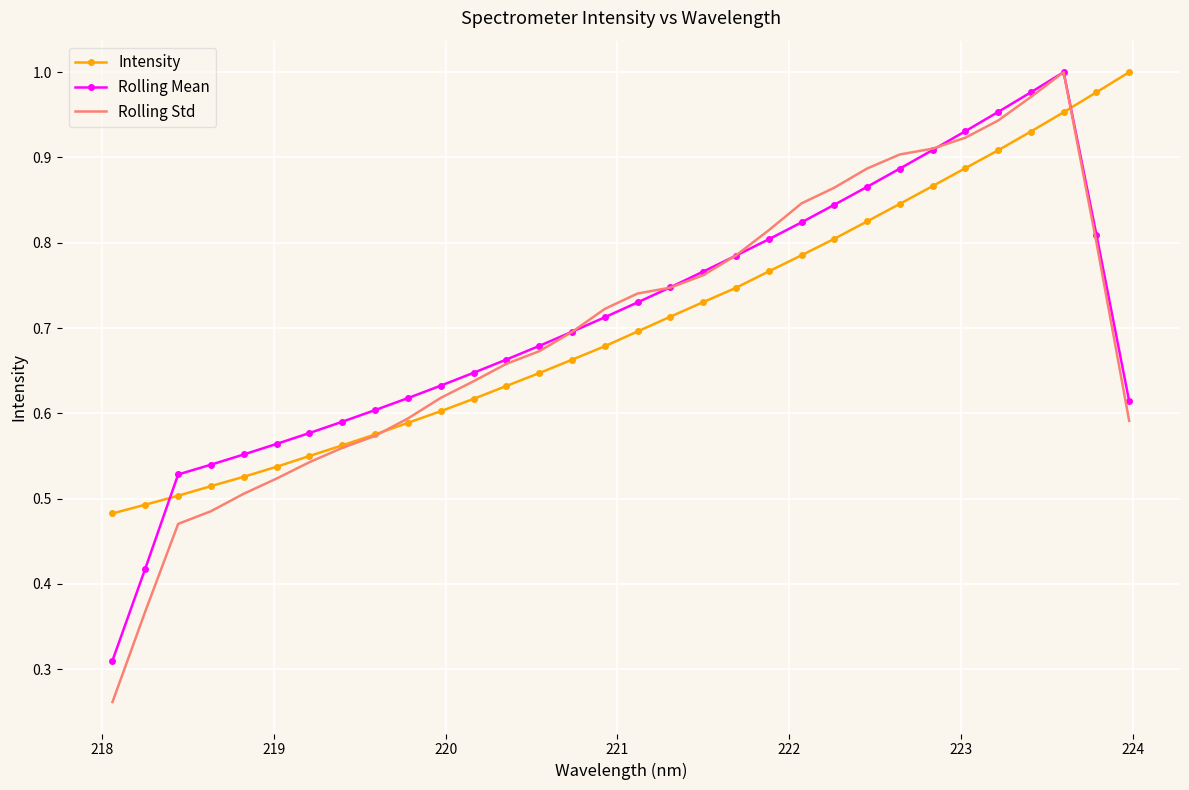

How many intersections are there between Rolling Mean and Intensity?

2